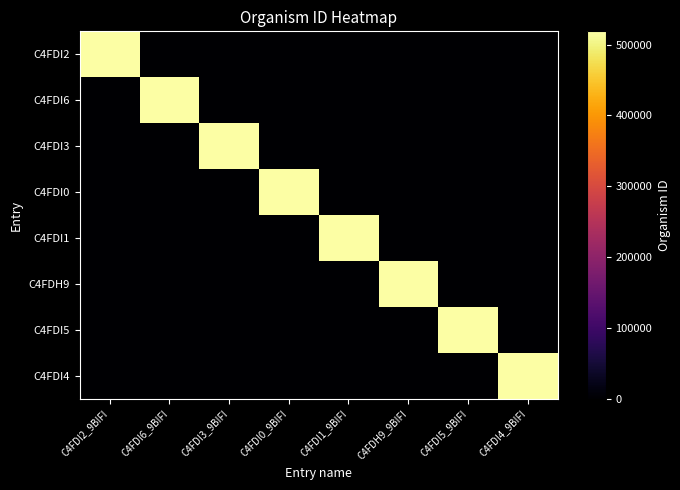

What is the difference between the highest and lowest values at C4FDI2_9BIFI?

518635